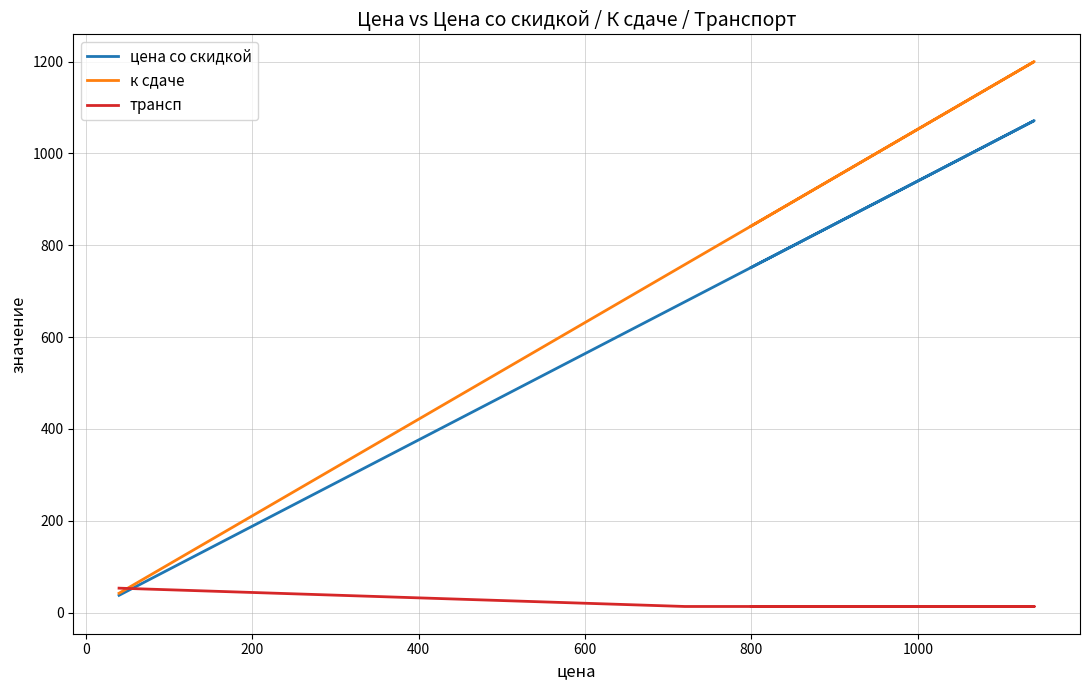

At how many categories does at least one series exceed 564?

7